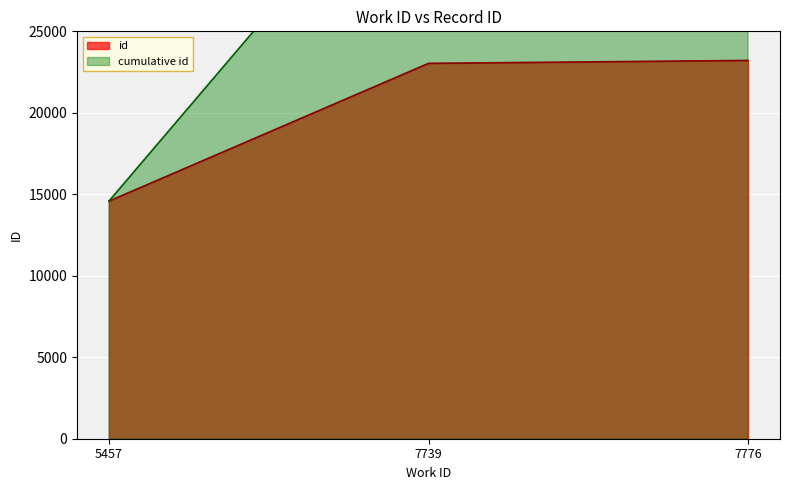

The value of id at 7776 is 36094. True or false?

False